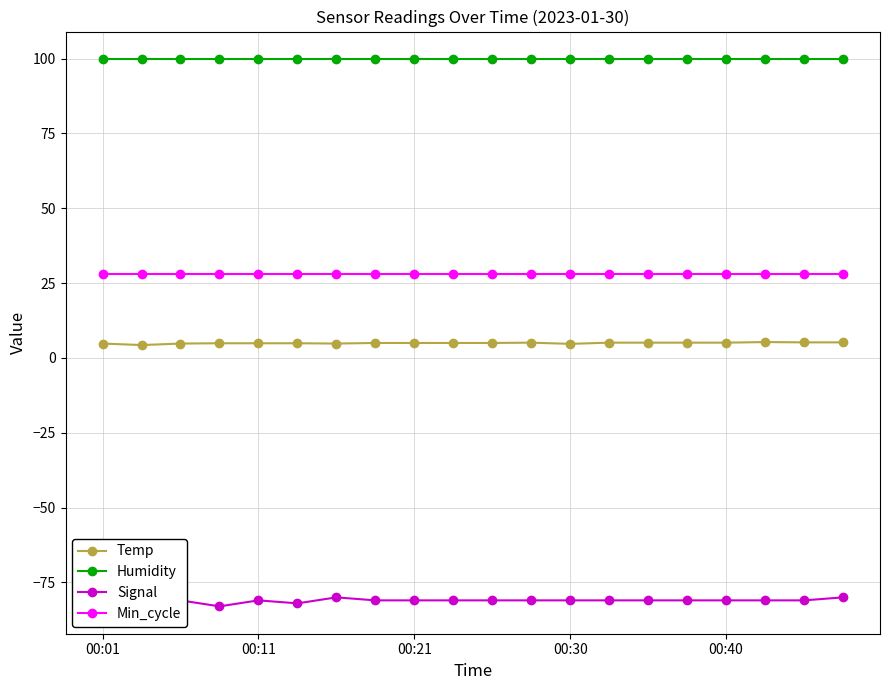

What is the label of the 14th point from the right?

6